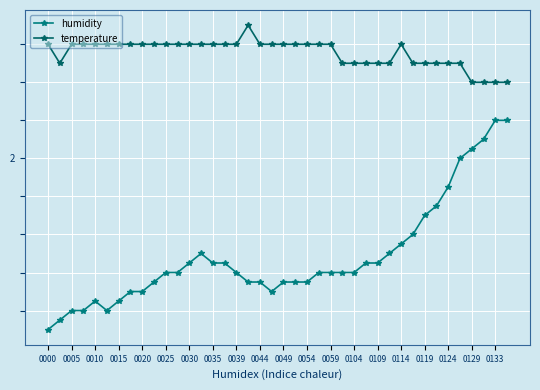

At how many categories does at least one series exceed 1?

40